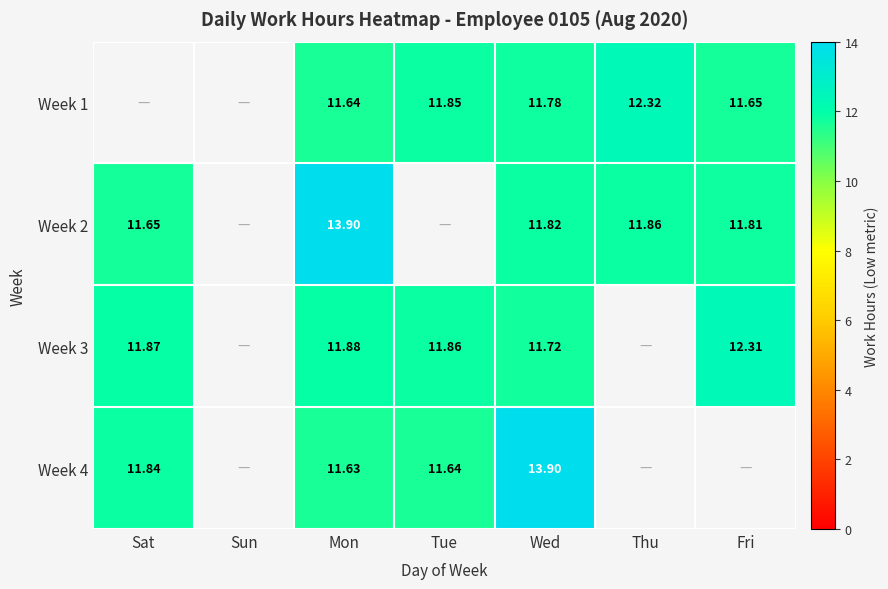

At how many categories does at least one series exceed 4?

6